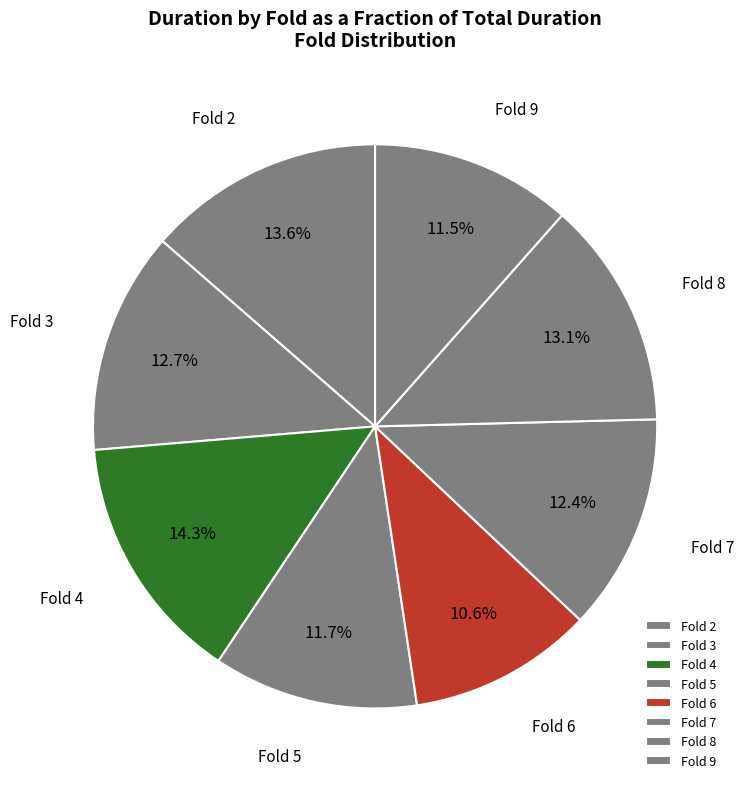

Does Fold 4 represent more than half of the total?

No